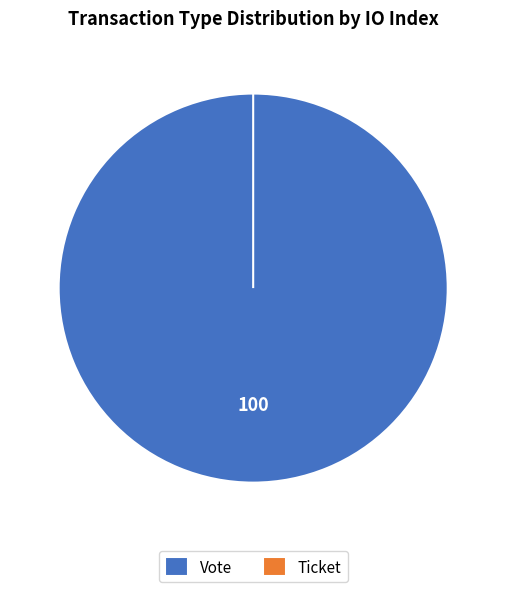

How many segments does this pie chart have?

2